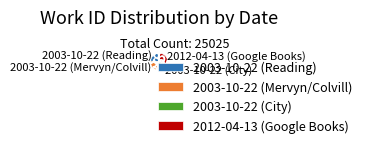

True or false: 2003-10-22 (Reading) accounts for 24% of the total.

True